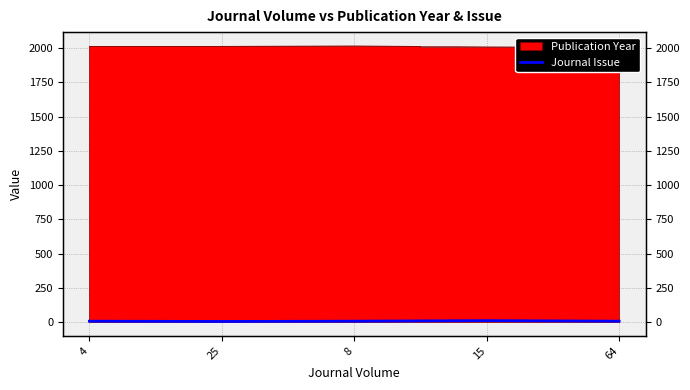

What is the difference between the values at 4 and 25?

2